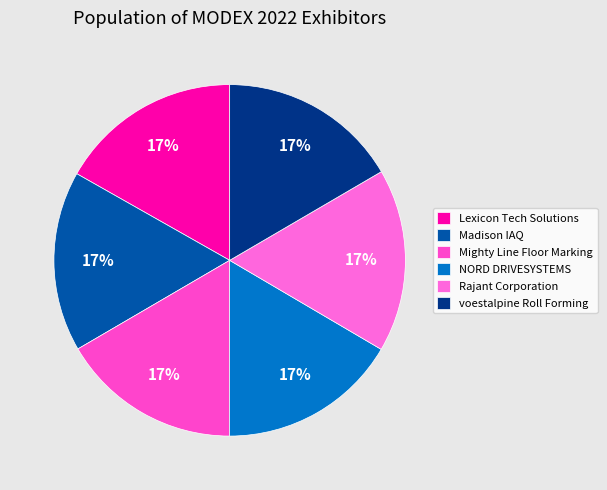

How much of the chart is everything except Mighty Line Floor Marking?

83.4%